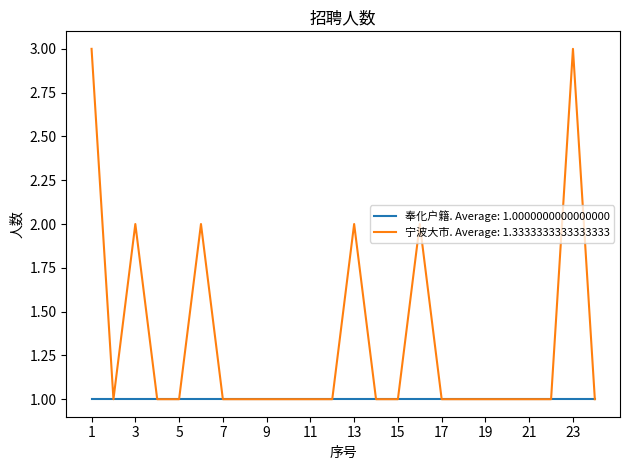

What is the greatest value displayed?

3